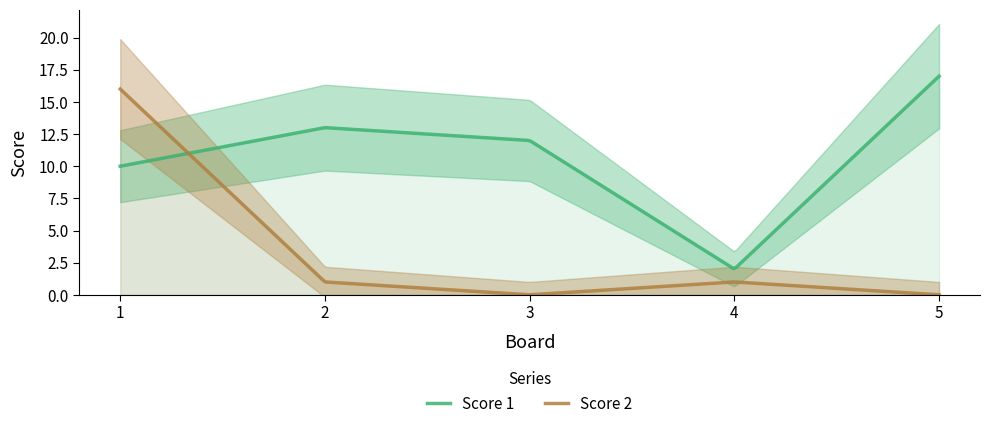

How many times do Score 1 and Score 2 cross each other?

1